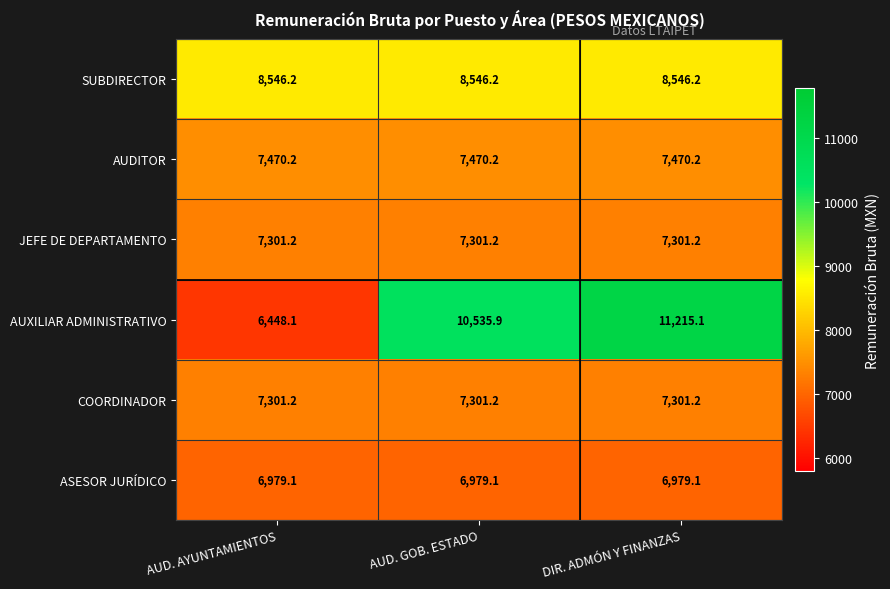

Which series has the widest spread of values?

AUXILIAR ADMINISTRATIVO